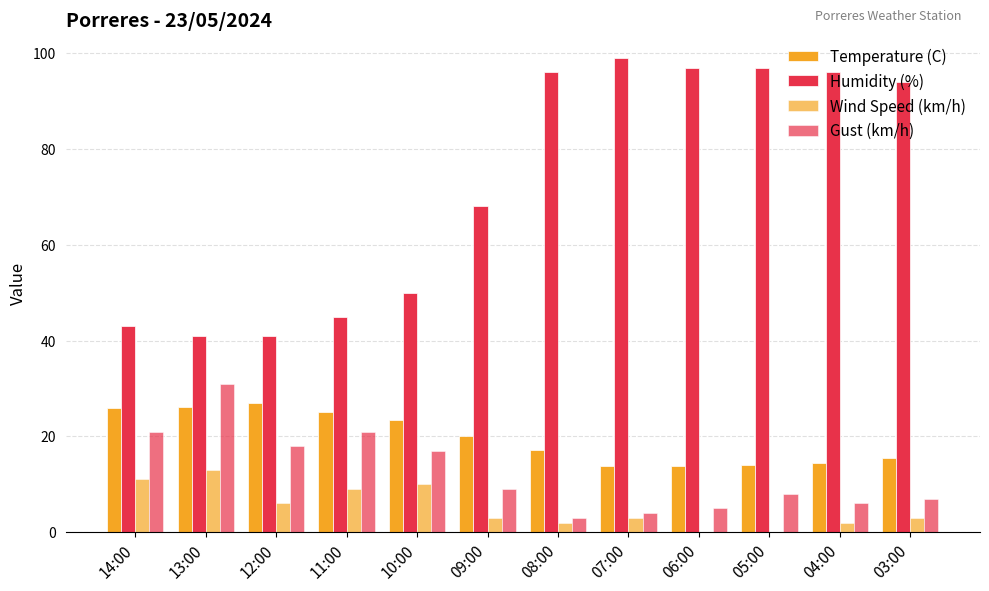

Rank the series at 07:00 from lowest to highest value.

Wind Speed (km/h), Gust (km/h), Temperature (C), Humidity (%)